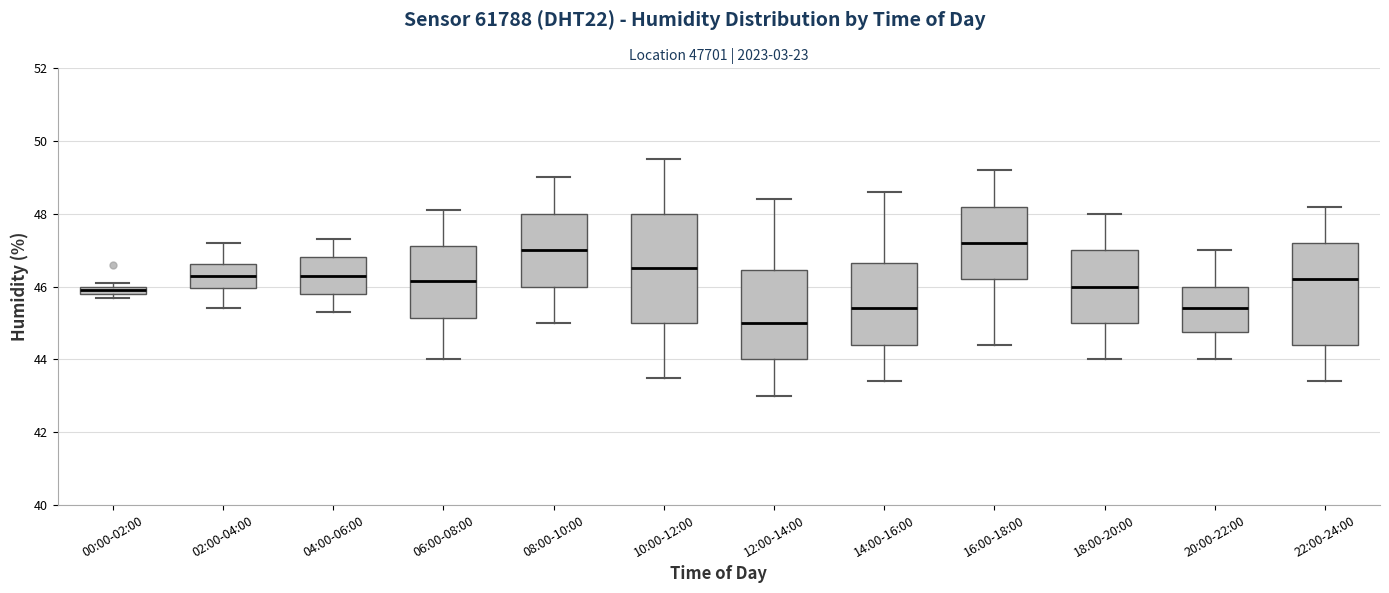

Which box's median line is the highest?

16:00-18:00